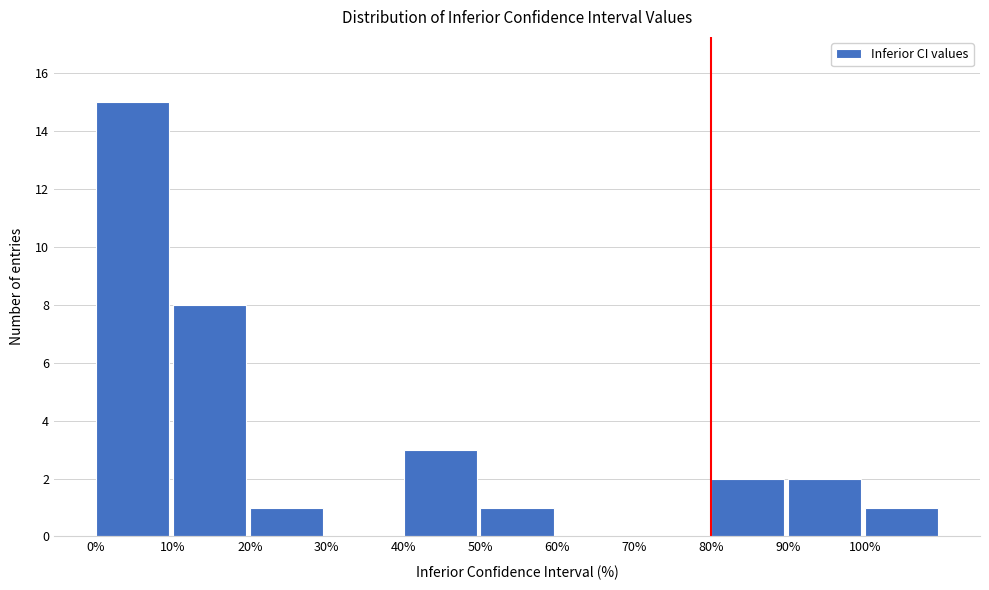

Reading left to right, list every bar in this chart as the range it spans on the x-axis followed by its height. The values are not printed on the chart, so give them approximately, as read against the axis.

0 to 10: 15
10 to 20: 8
20 to 30: 1
30 to 40: 0
40 to 50: 3
50 to 60: 1
60 to 70: 0
70 to 80: 0
80 to 90: 2
90 to 100: 2
100 to 110: 1